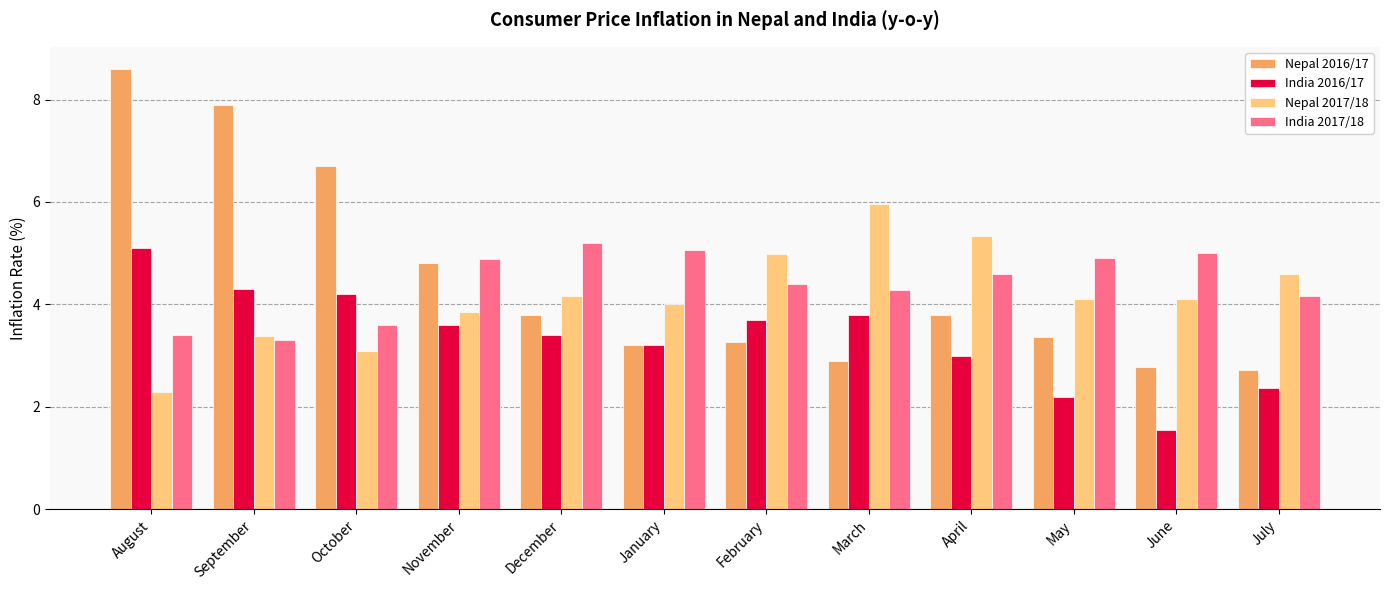

At how many categories does at least one series exceed 2?

12